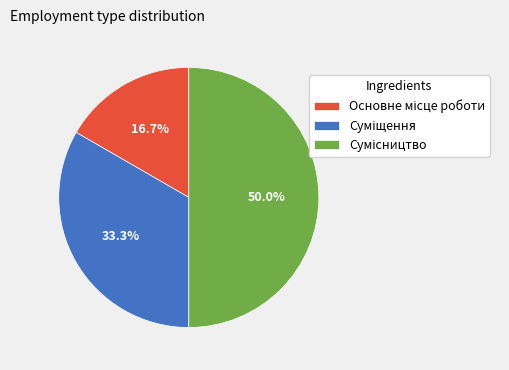

How much of the chart is everything except Суміщення?

66.7%